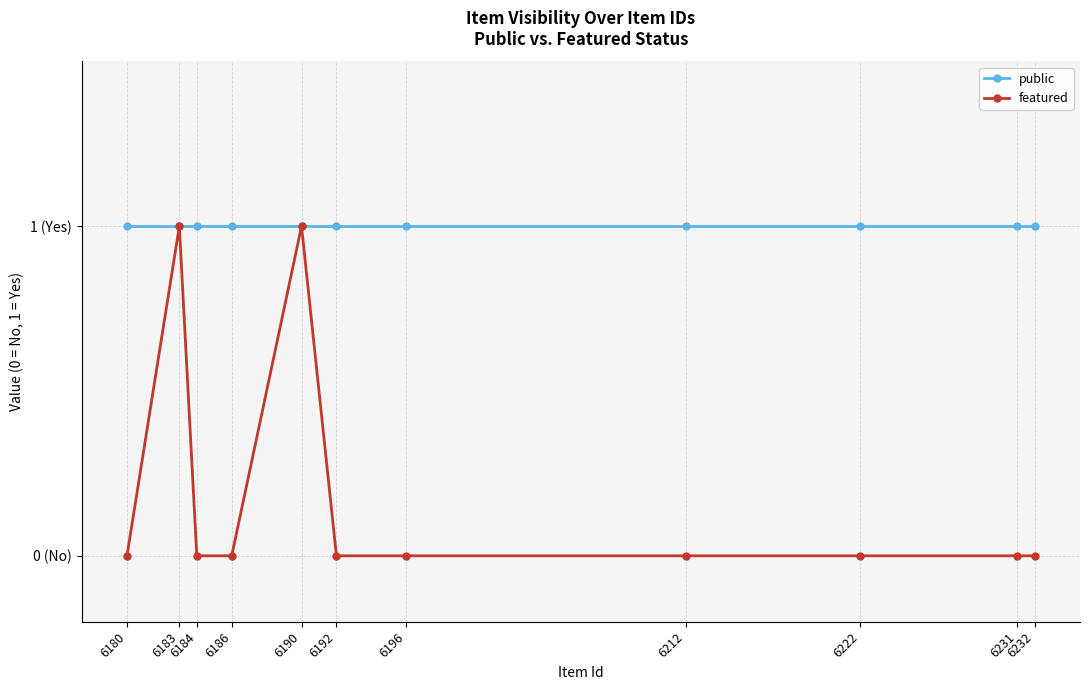

At which label does public reach its minimum?

6232